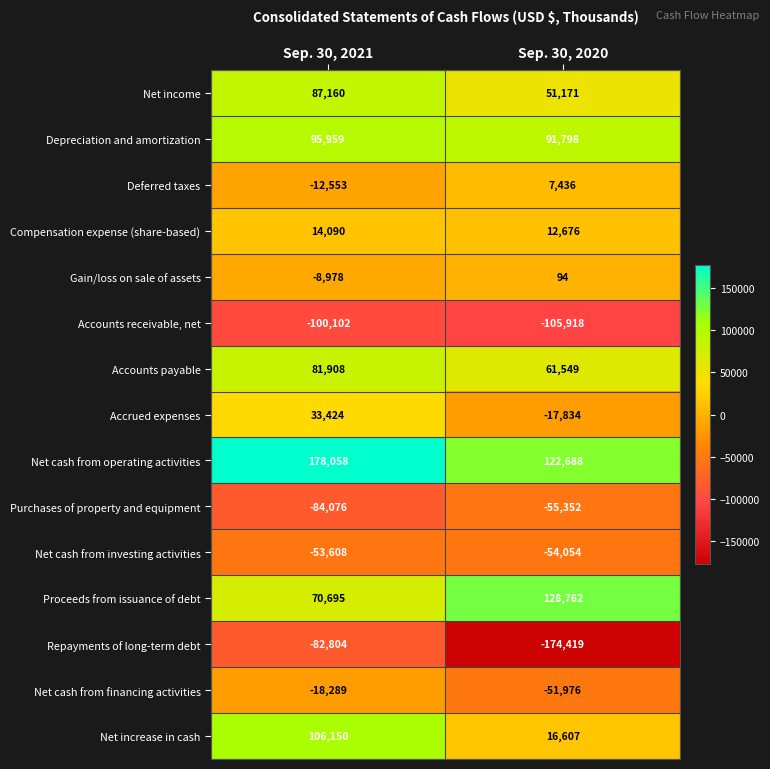

What is the average value of the Gain/loss on sale of assets series?

-4442